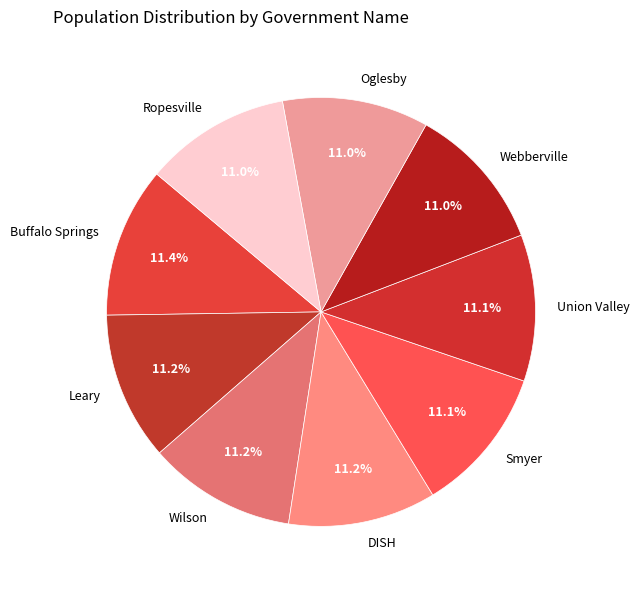

Is there any slice that represents more than half of the pie?

No